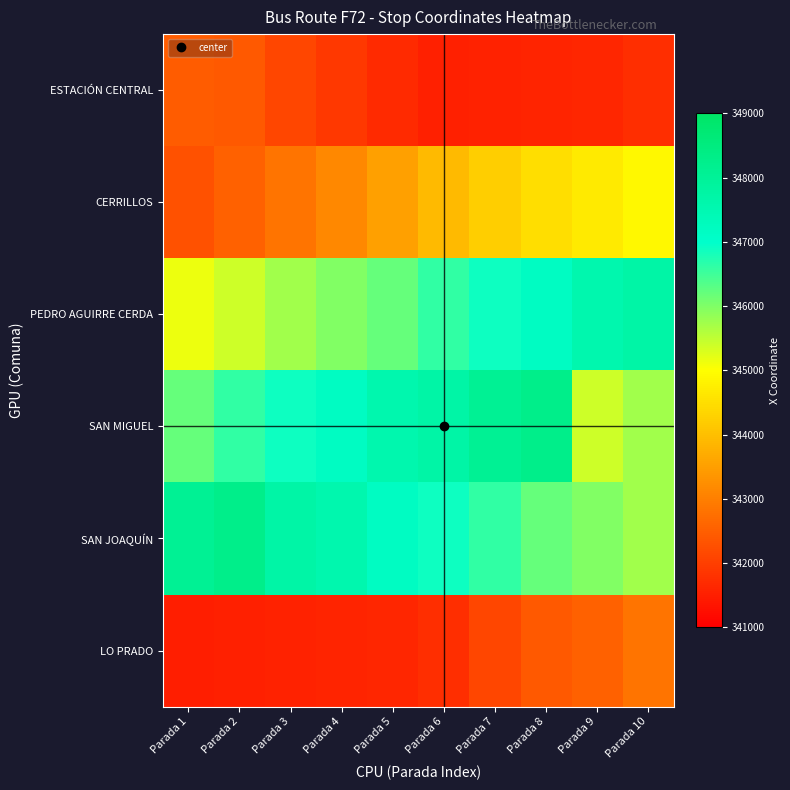

At Parada 9, list the series in order from smallest to largest.

ESTACIÓN CENTRAL, LO PRADO, CERRILLOS, SAN MIGUEL, SAN JOAQUÍN, PEDRO AGUIRRE CERDA